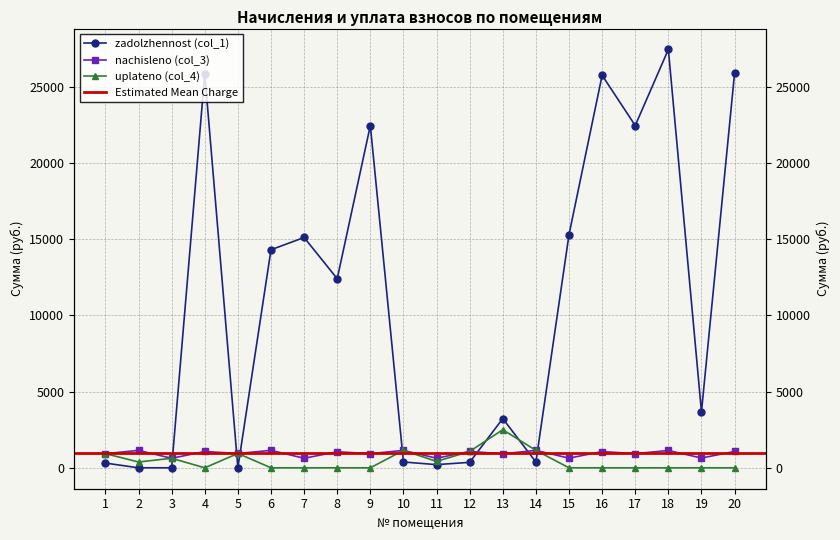

Which series has the largest range (max minus min)?

zadolzhennost (col_1)